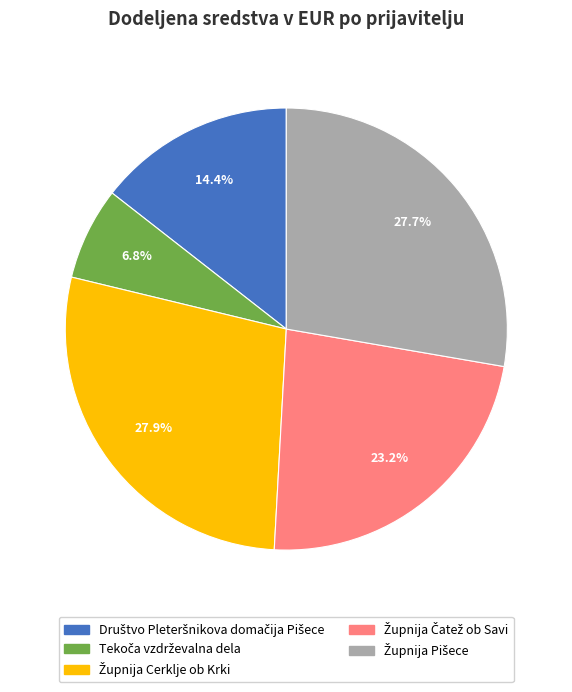

Is there a majority slice in this chart?

No